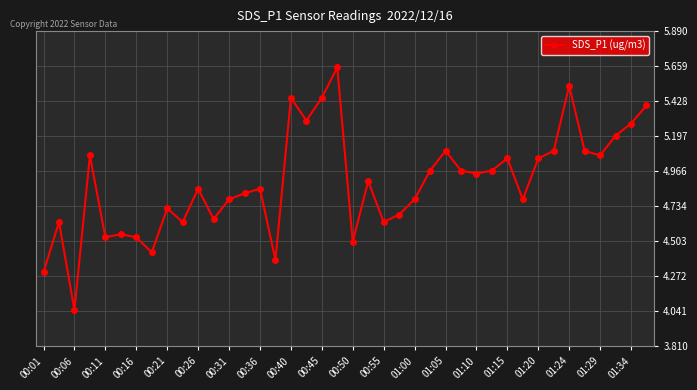

What is the value of the 39th point from the left?

5.3